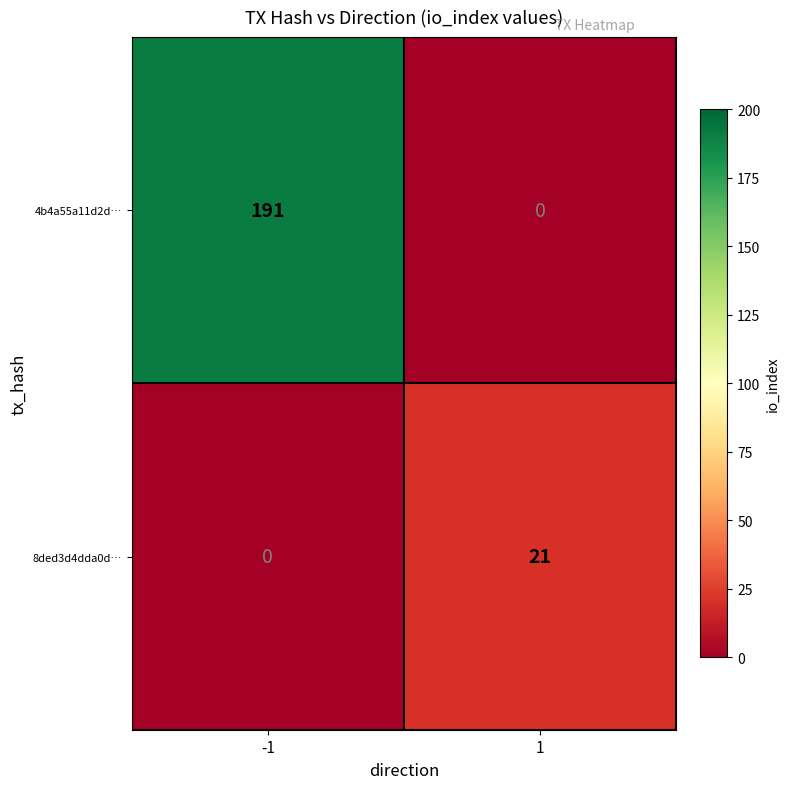

The value of 8ded3d4dda0d… at 1 is 21. True or false?

True